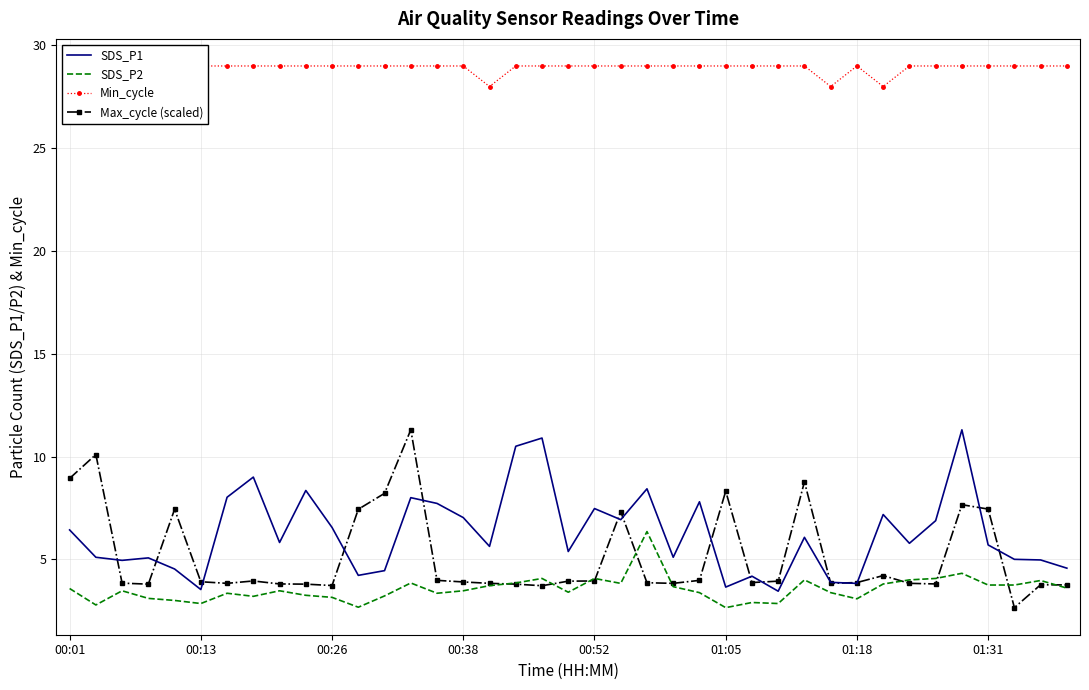

True or false: SDS_P2 has a value of 5.3 at 01:31.

False